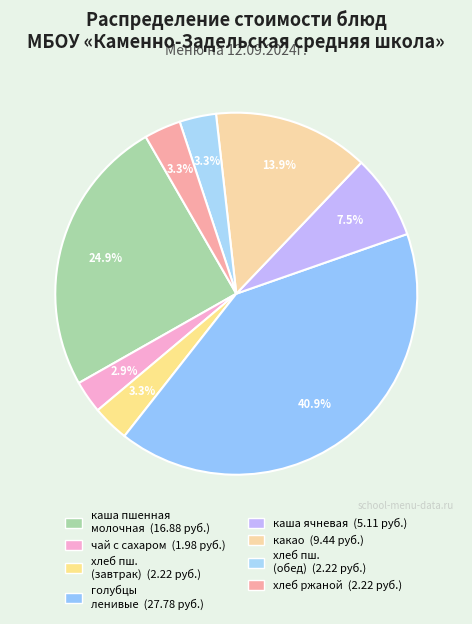

Count the number of slices in the pie.

8